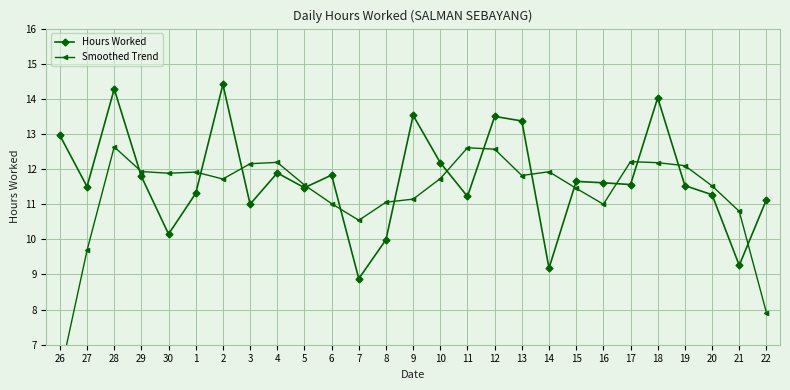

Where is the first local maximum for Smoothed Trend?

28